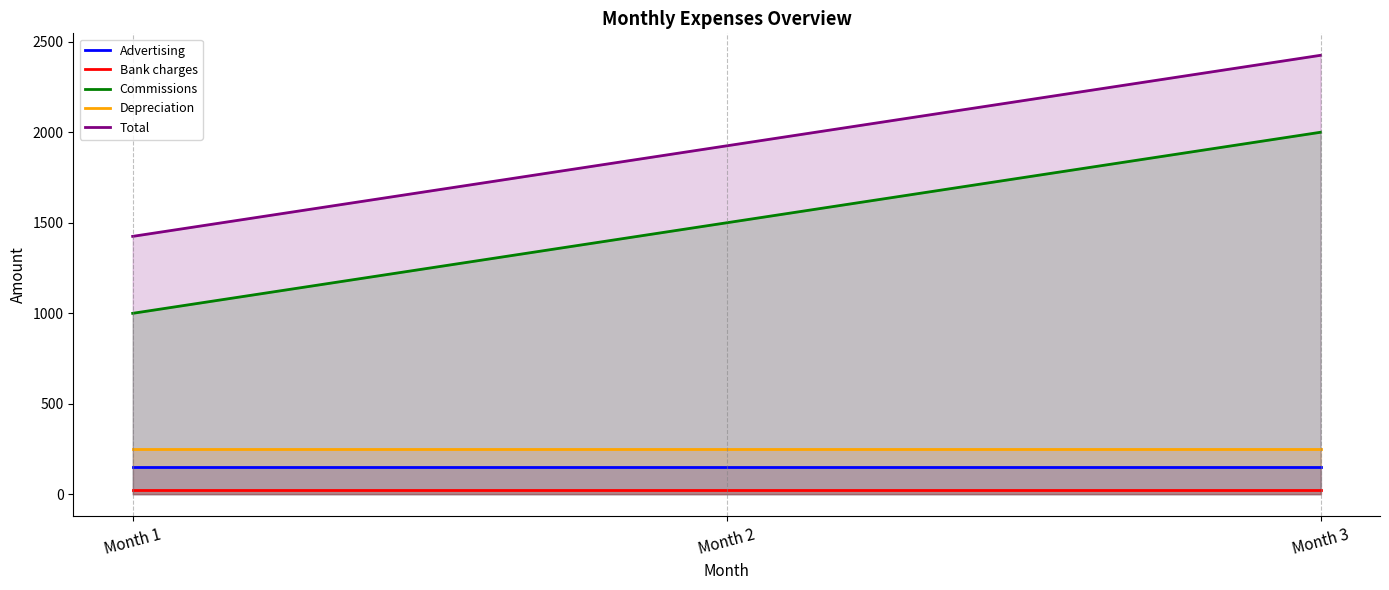

True or false: Depreciation has a value of 117 at Month 2.

False